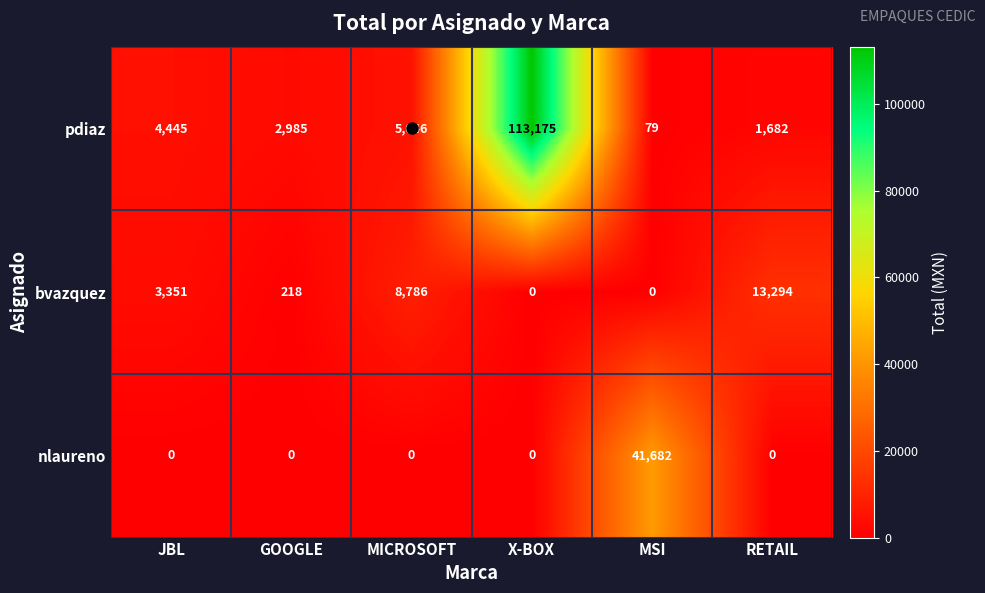

What is the sum of the bvazquez values at RETAIL and X-BOX?

13294